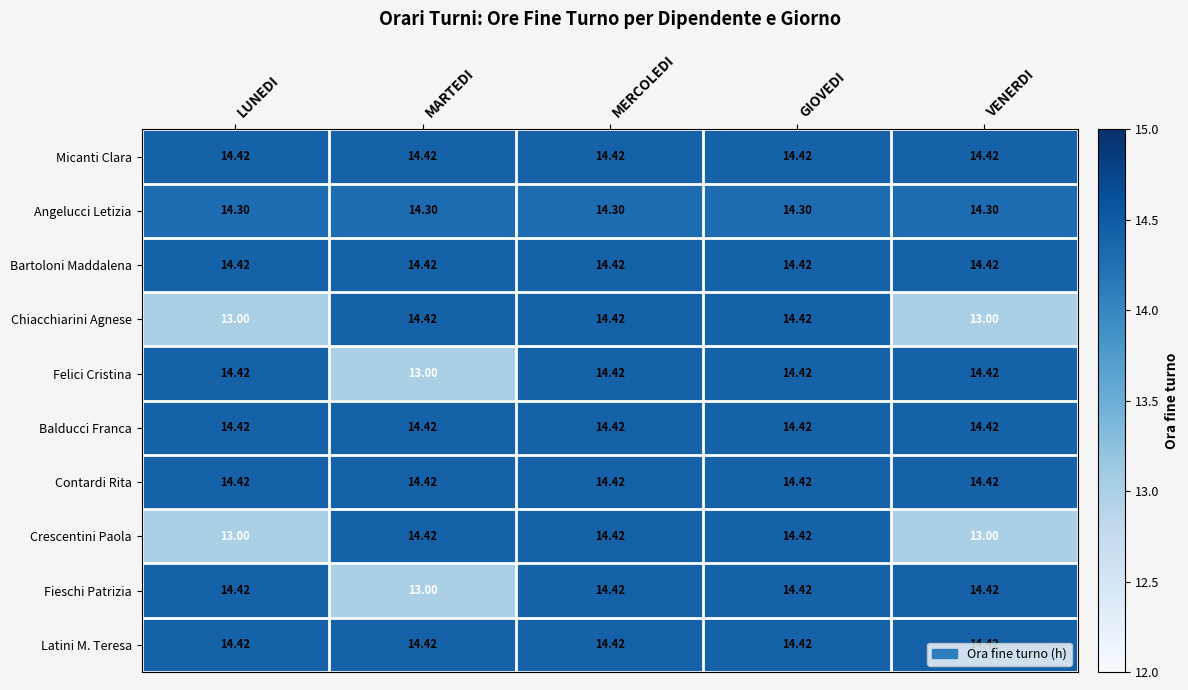

At which label is Felici Cristina closest to 13?

MARTEDI